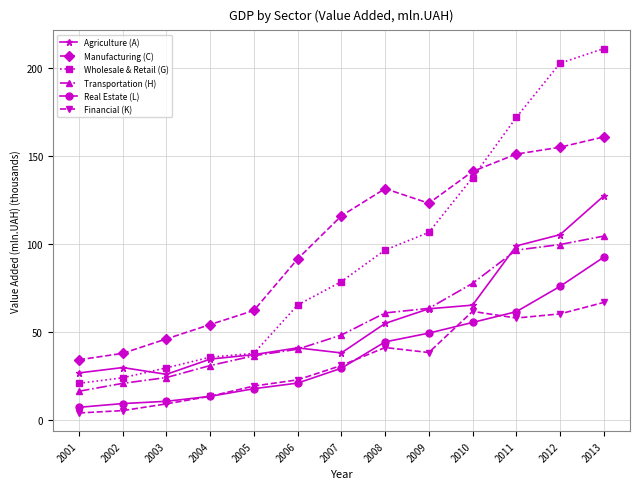

Read the Wholesale & Retail (G) value at 2009.

106.9